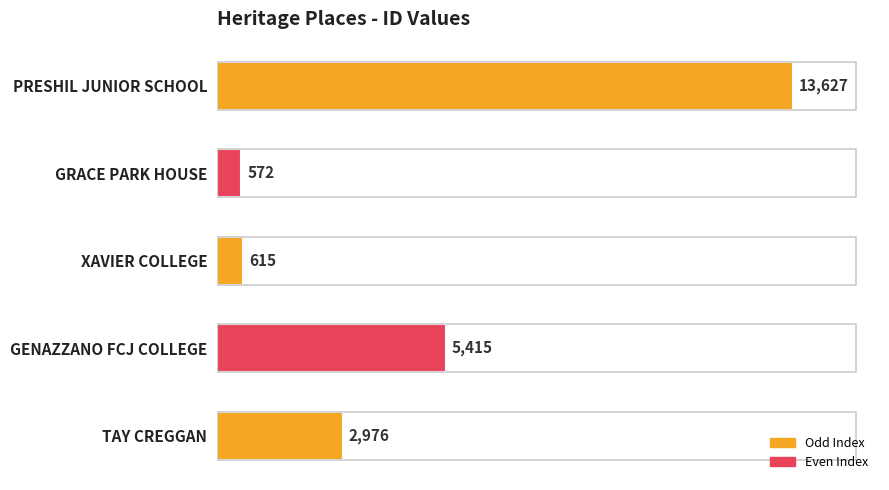

Rank the categories by value from highest to lowest.

PRESHIL JUNIOR SCHOOL, GENAZZANO FCJ COLLEGE, TAY CREGGAN, XAVIER COLLEGE, GRACE PARK HOUSE